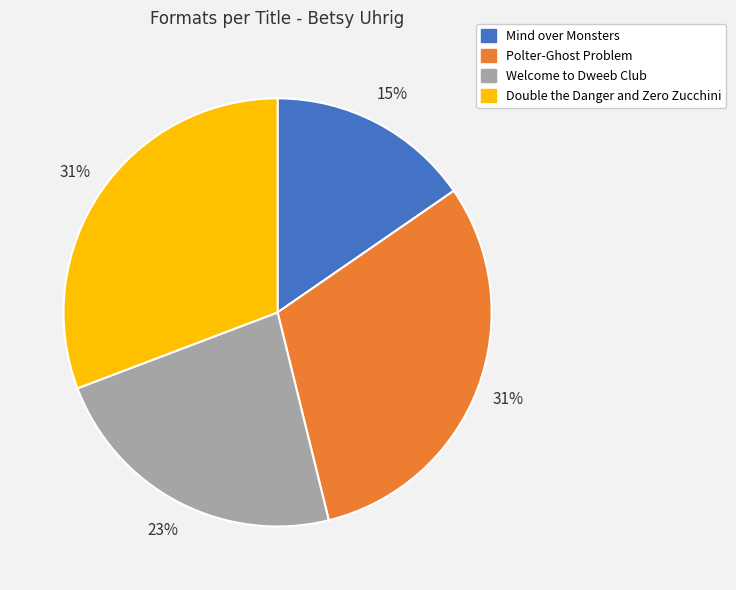

Count the number of slices in the pie.

4